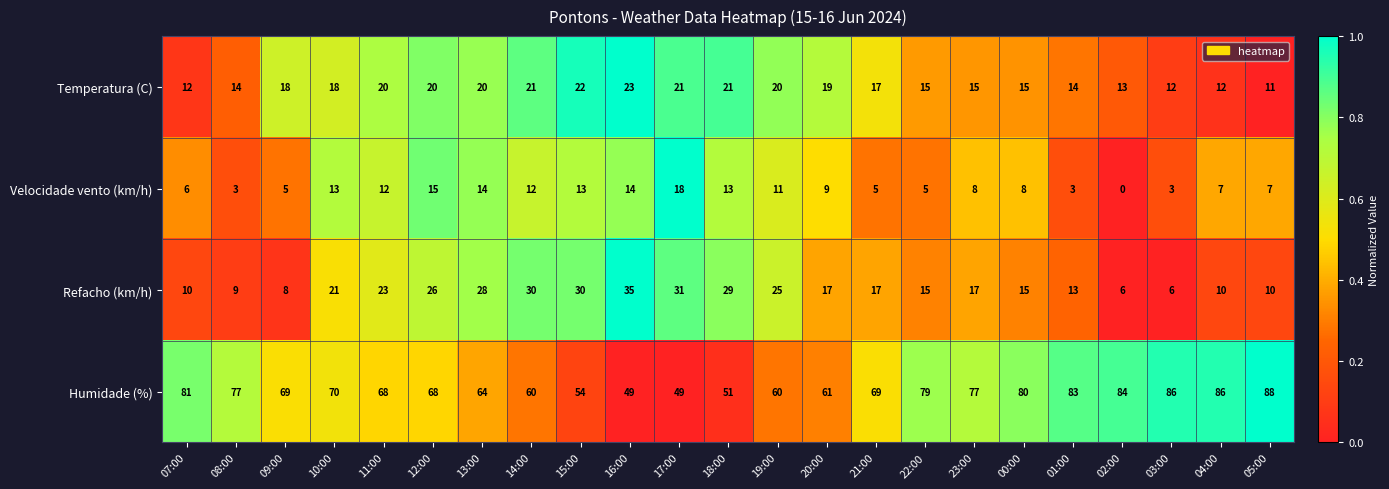

Count the number of categories in the chart.

23